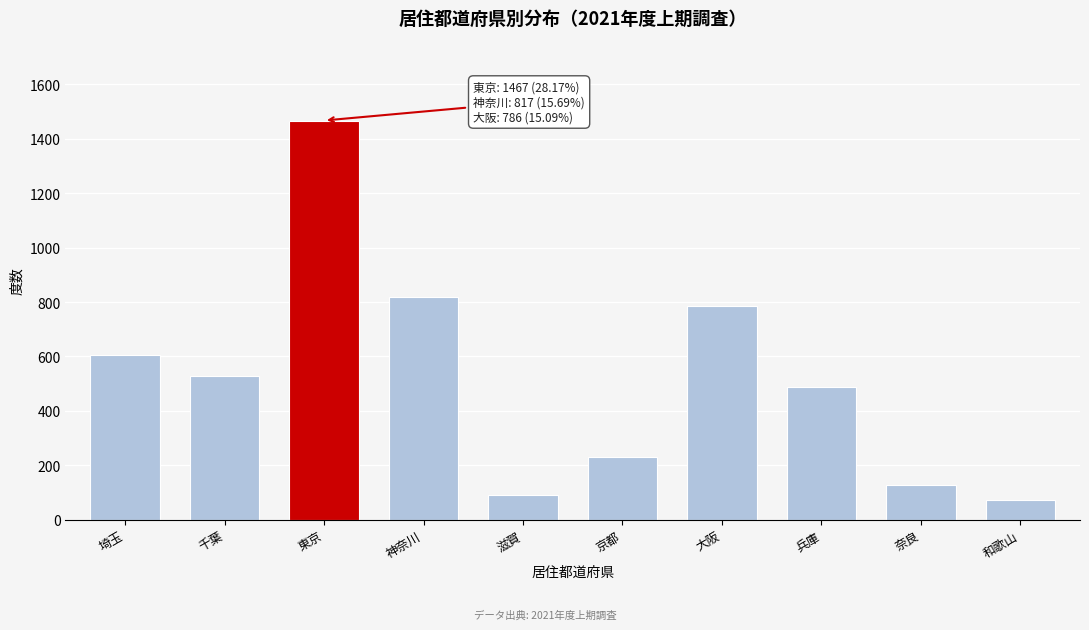

Reading right to left, what are all the values shown in this chart?

72	127	488	786	230	89	817	1467	527	605